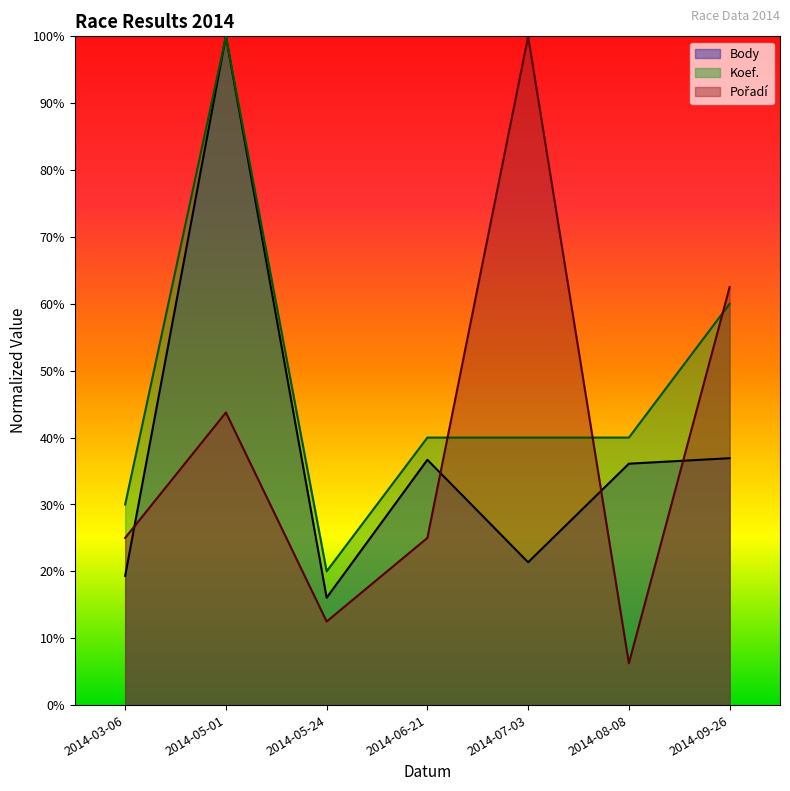

What is the difference between the Pořadí values at 2014-05-01 and 2014-07-03?

0.6